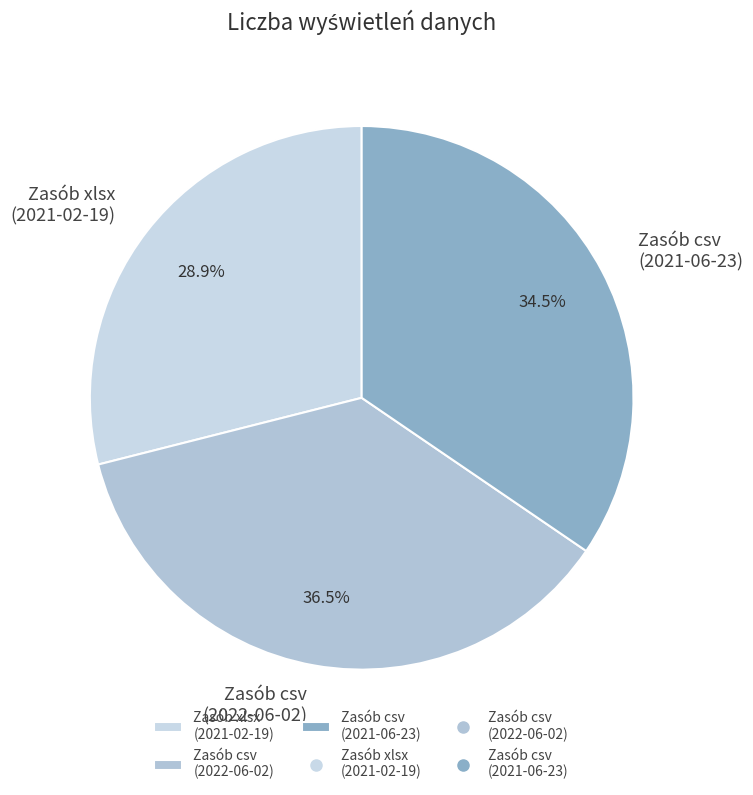

Rank the categories by value from lowest to highest.

Zasób xlsx (2021-02-19), Zasób csv (2021-06-23), Zasób csv (2022-06-02)